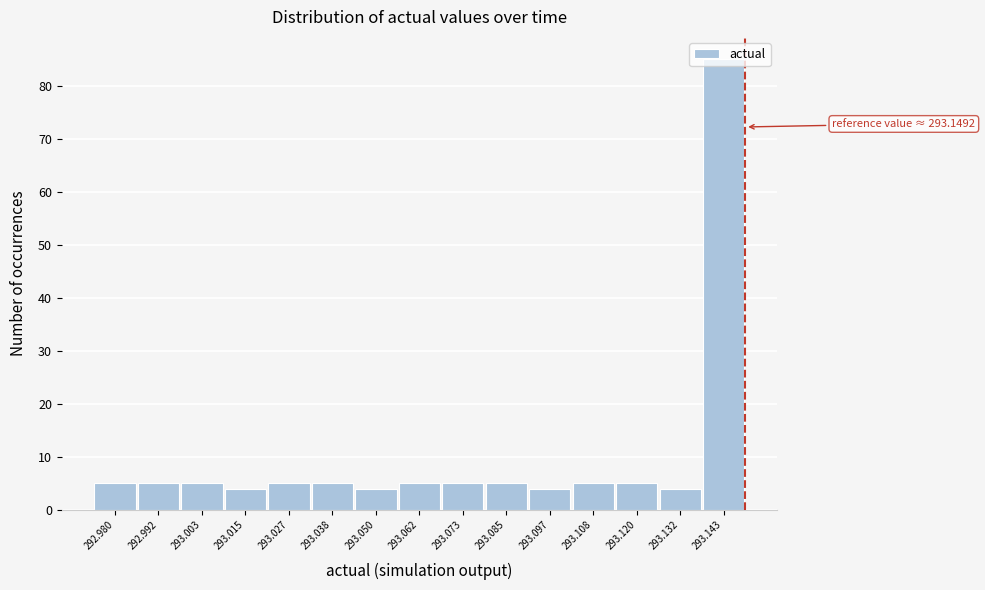

Which range on the x-axis has the tallest bar?

293.138 to 293.150